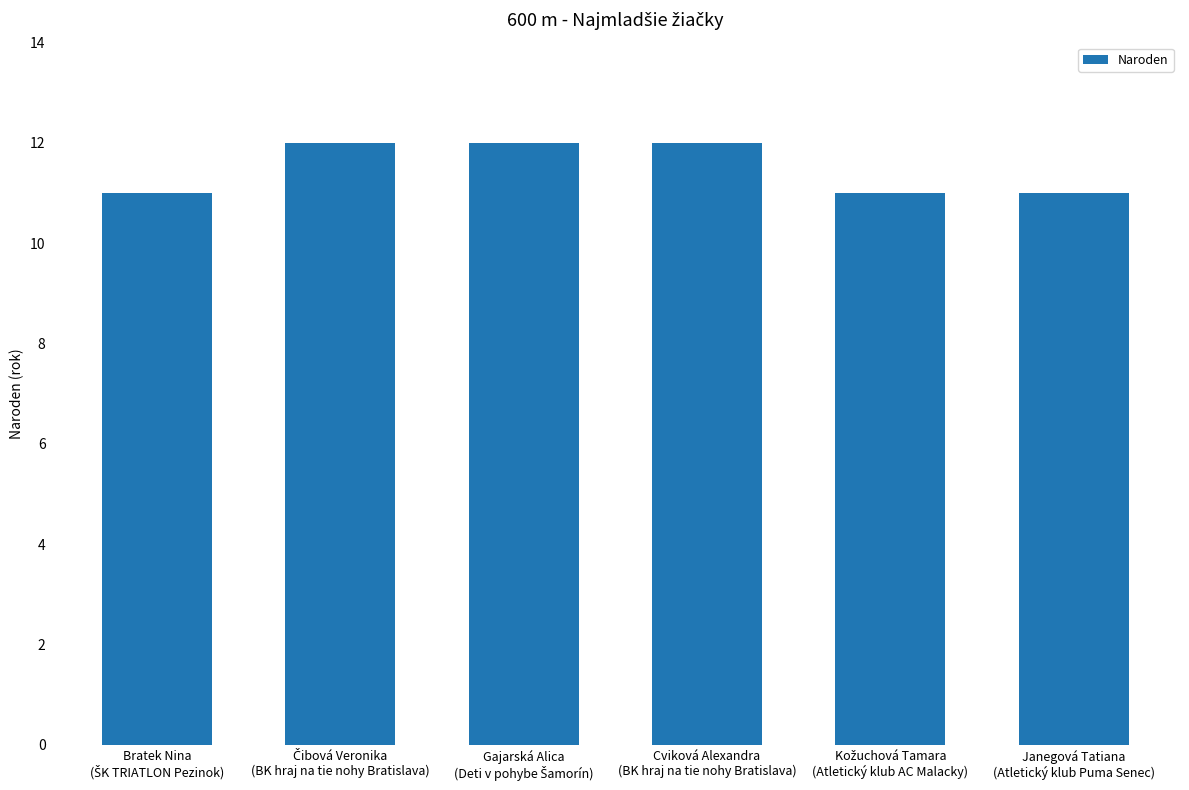

What is the minimum value shown in the chart?

11